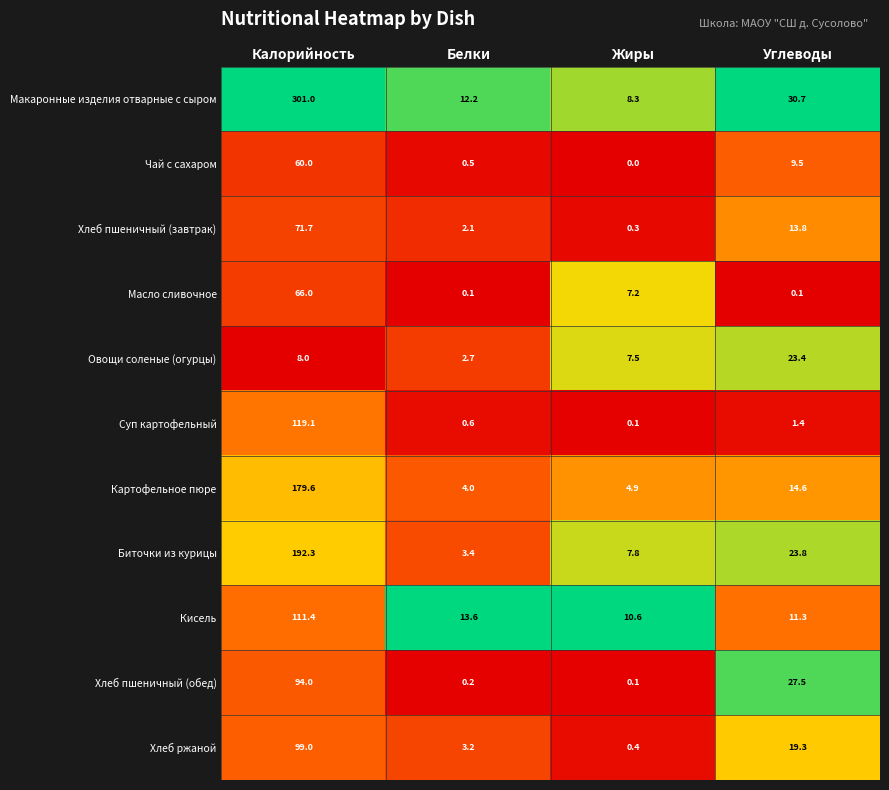

True or false: Хлеб пшеничный (завтрак) has a value of 24.6 at Углеводы.

False